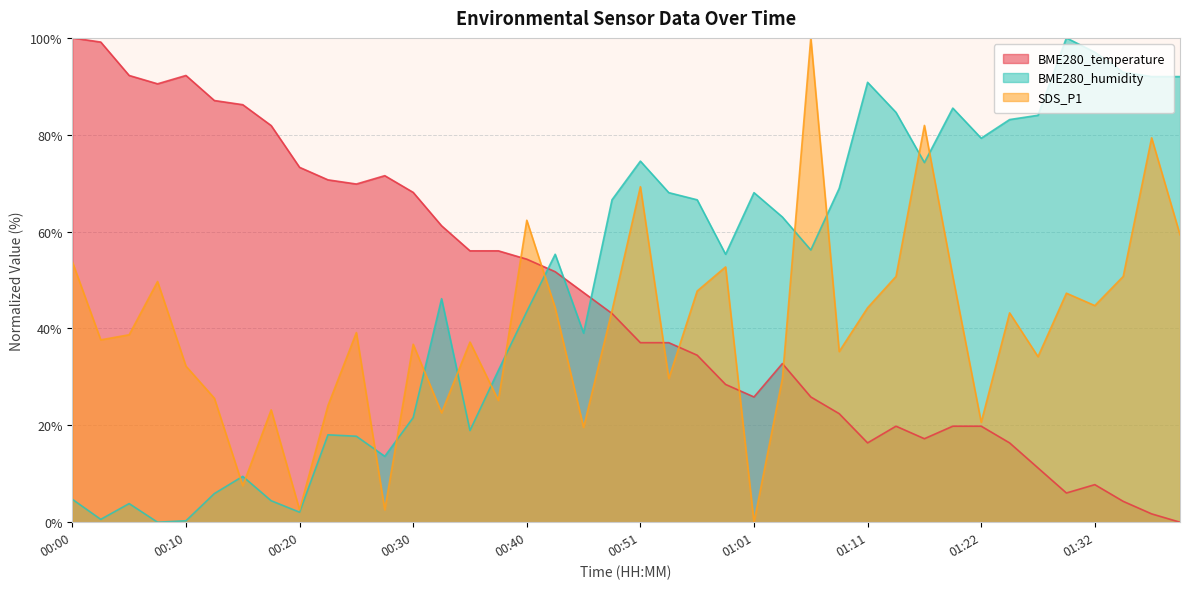

At which category does the chart reach its peak across all series?

00:00